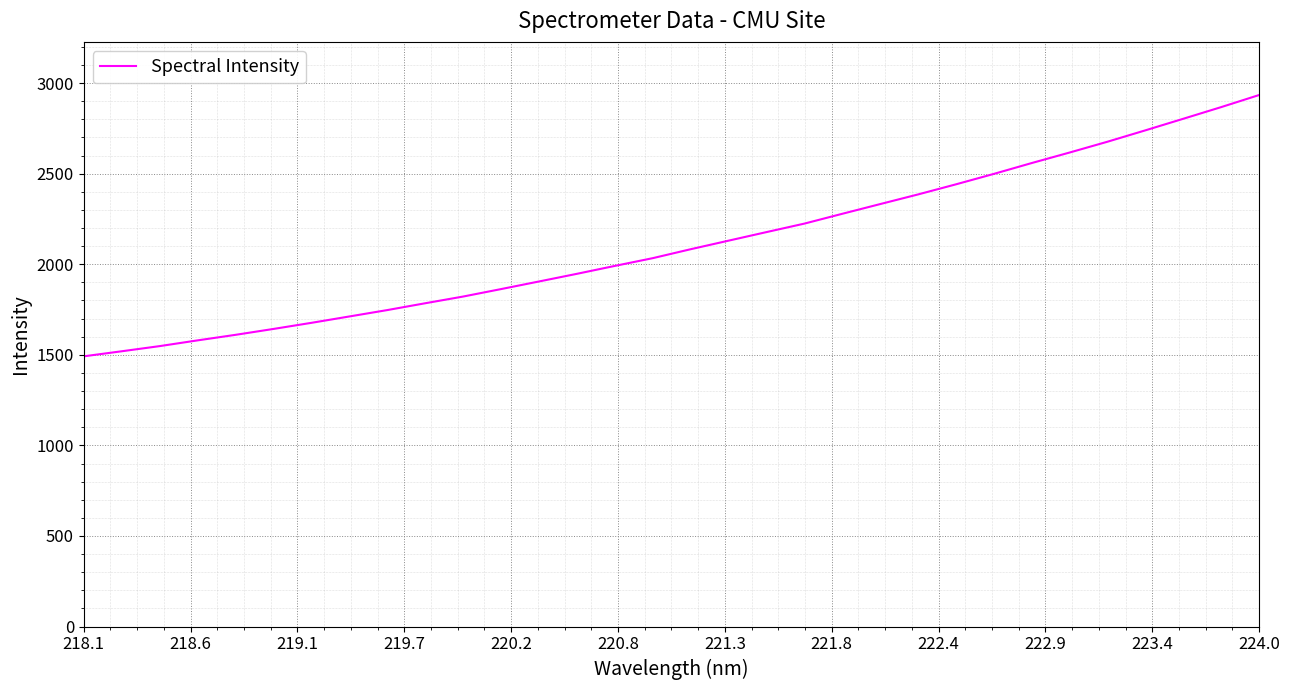

What is the smallest value displayed?

1491.8